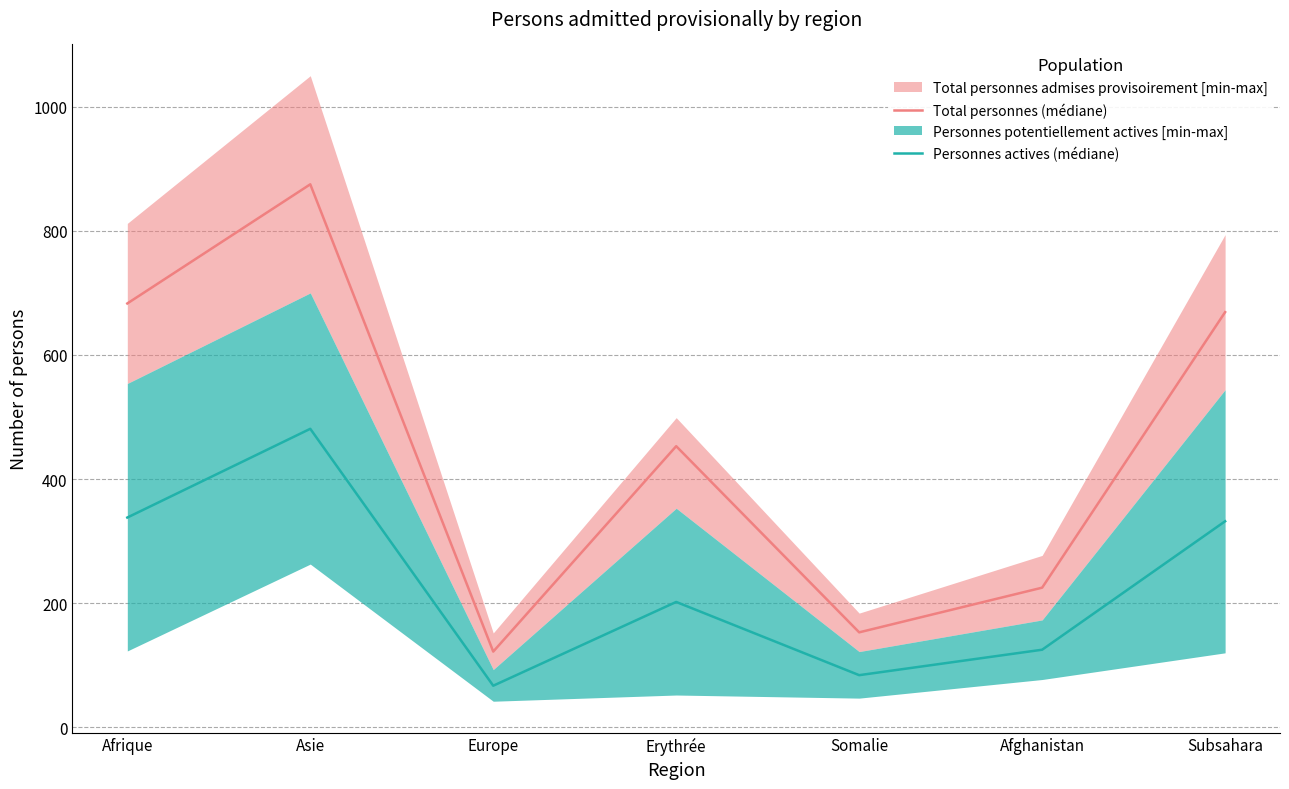

What is the sum of the Total personnes (médiane) values at Erythrée and Afrique?

1136